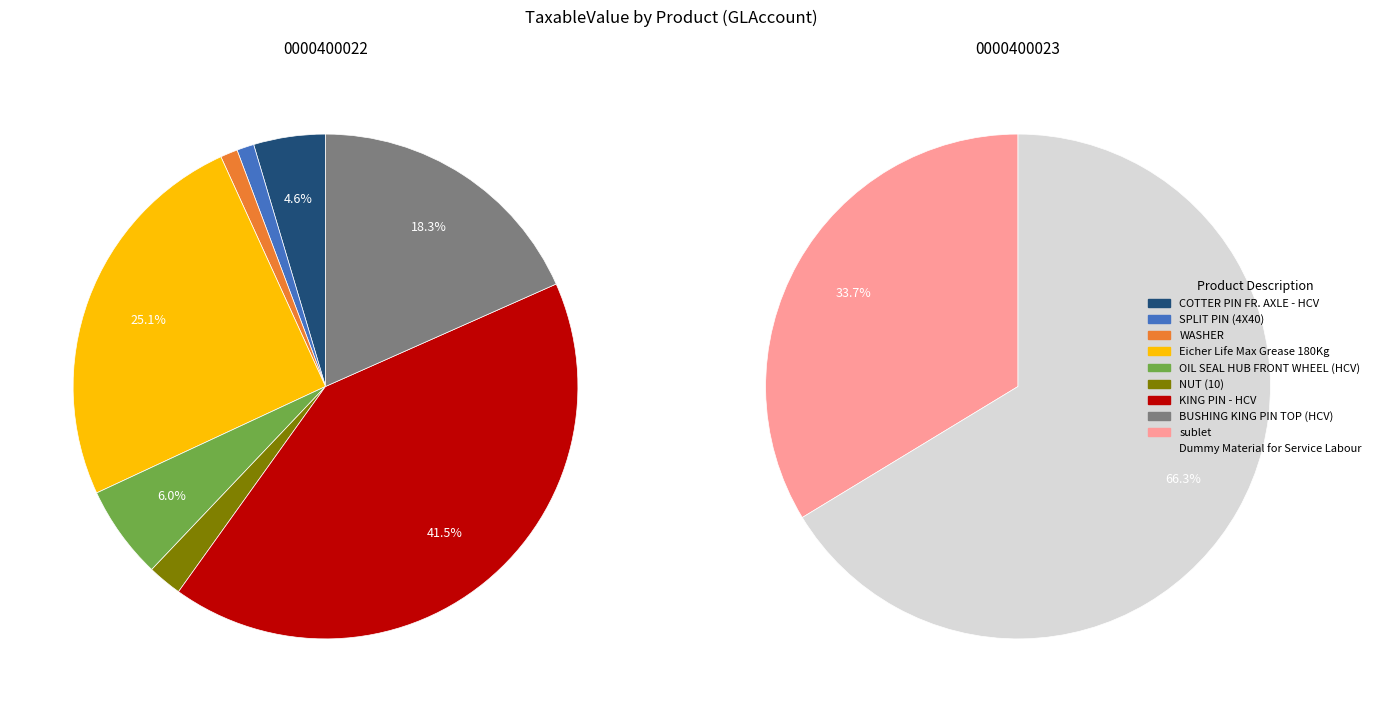

To the nearest percent, what is the average slice percentage?

10%